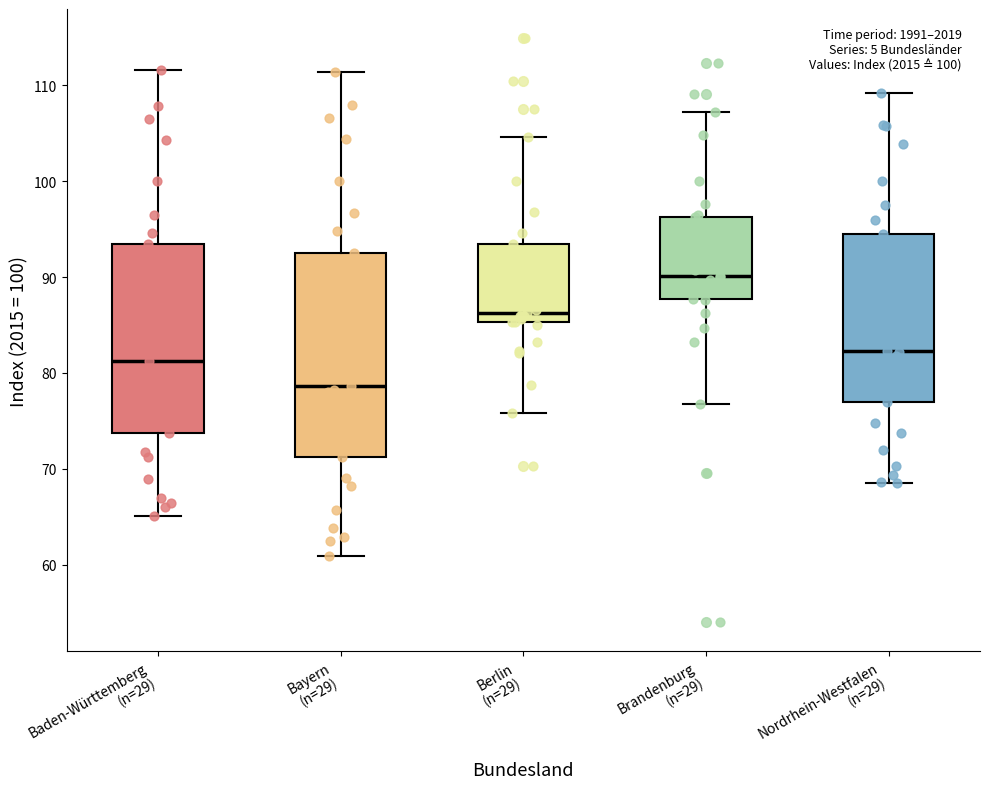

Which box has the highest median line?

Brandenburg (n=29)